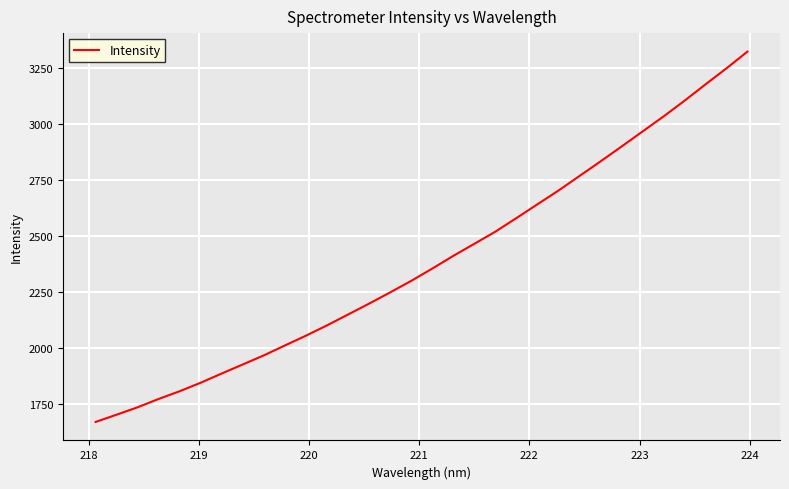

What is the maximum value shown in the chart?

3320.9